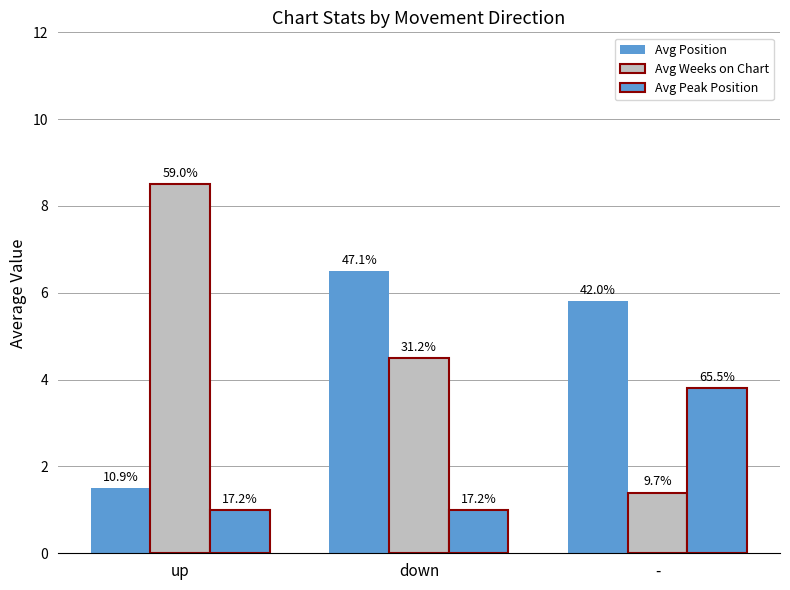

What is the label of the 2nd bar from the right?

down